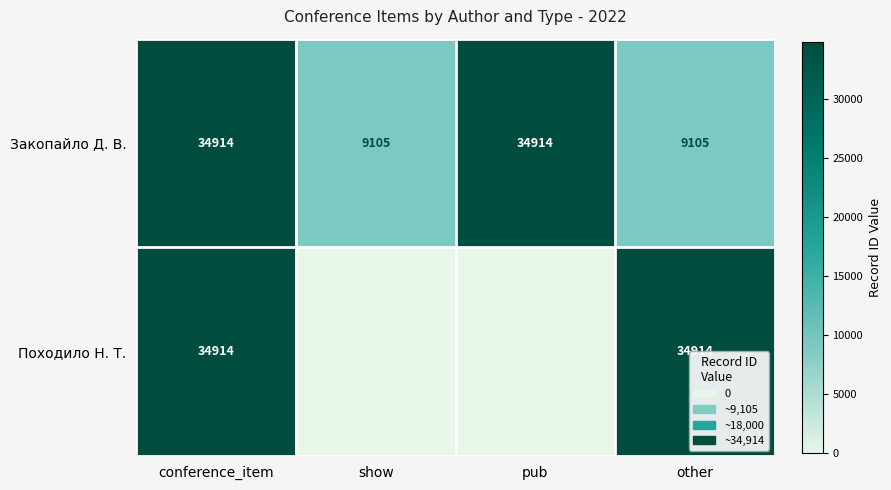

What is the sum of all Закопайло Д. В. values?

88038